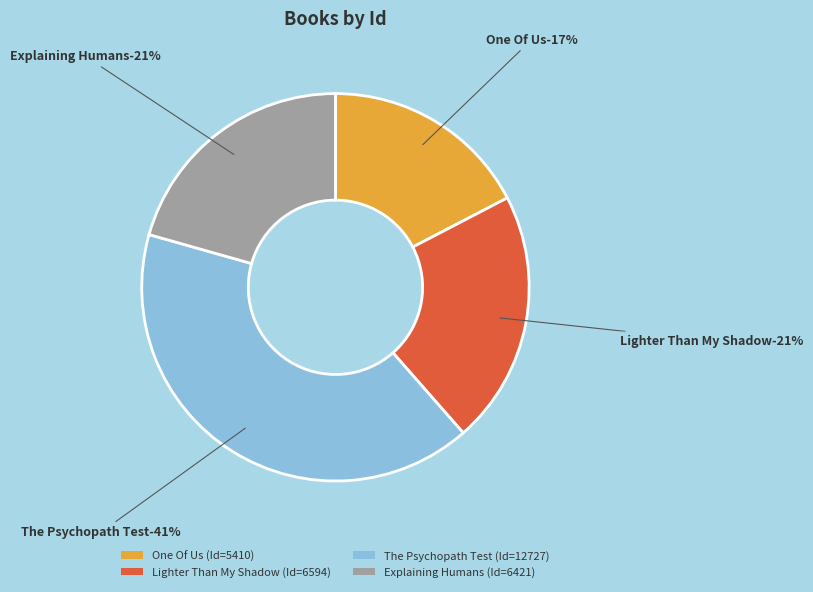

Which category has the biggest portion of the pie?

The Psychopath Test
(Jon Ronson, 2011)